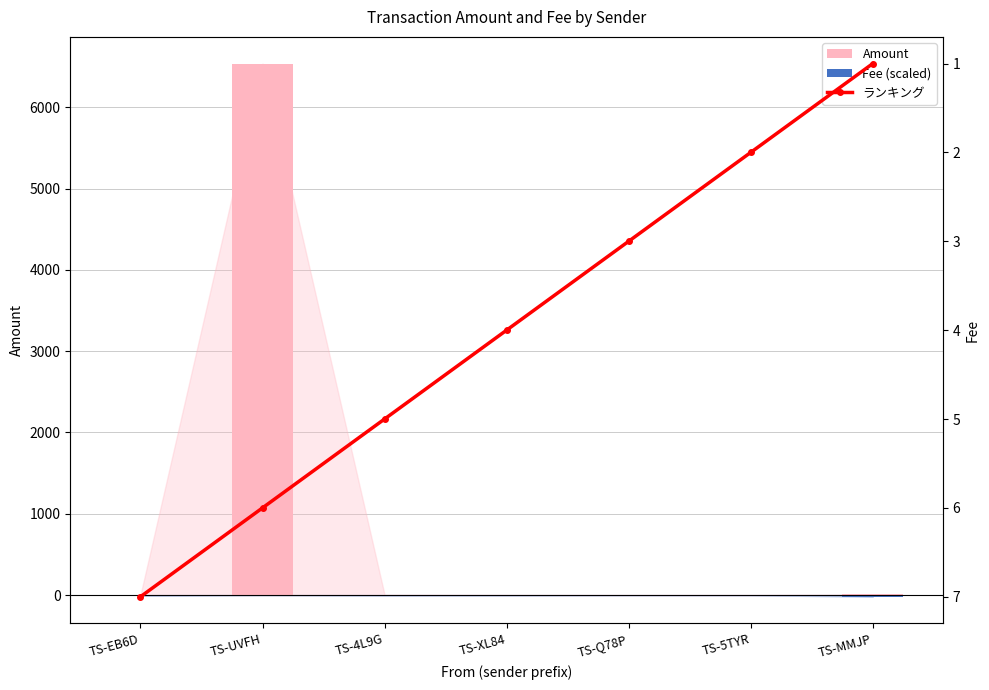

Where is Fee (scaled) nearest to the value -10?

TS-EB6D